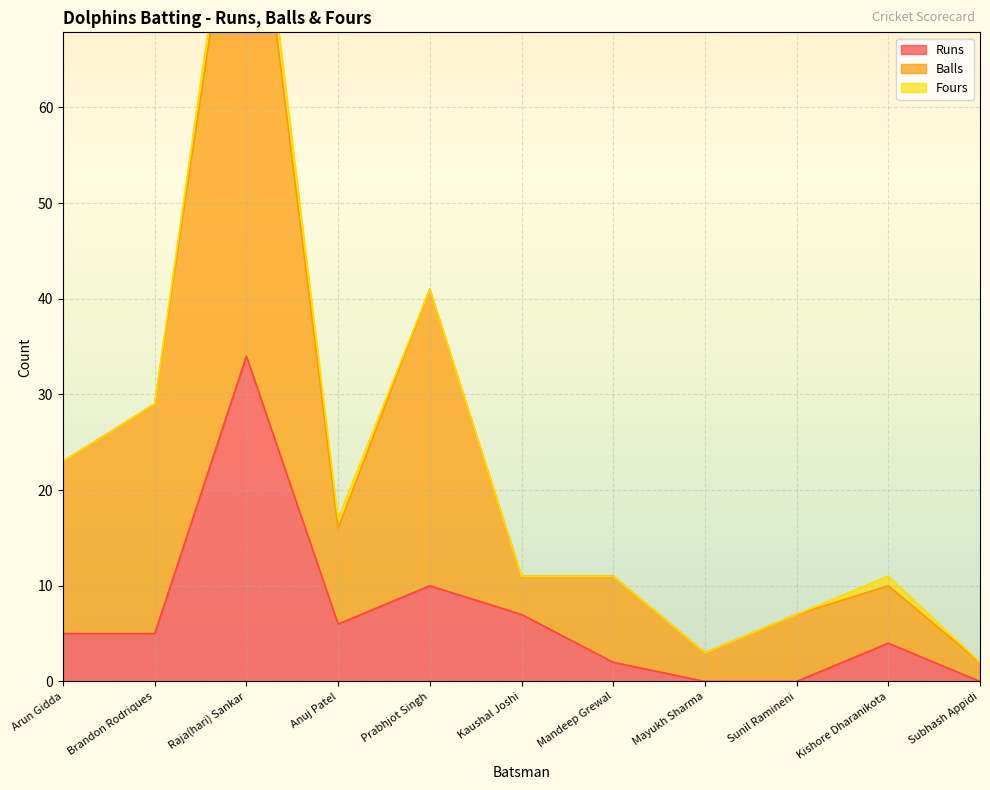

At which category does Runs reach its first local peak?

Raja(hari) Sankar